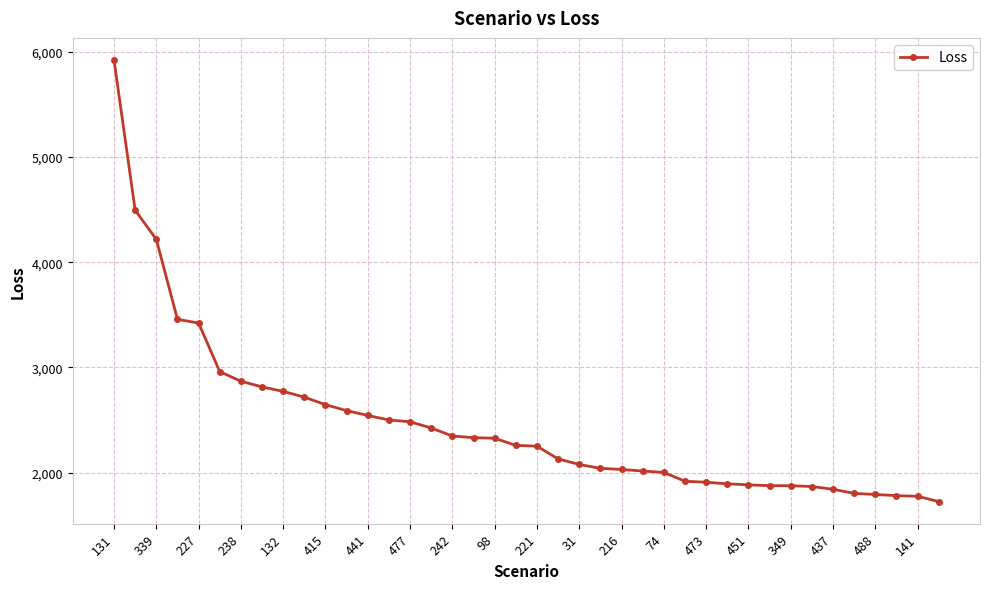

How many categories are shown in the chart?

40